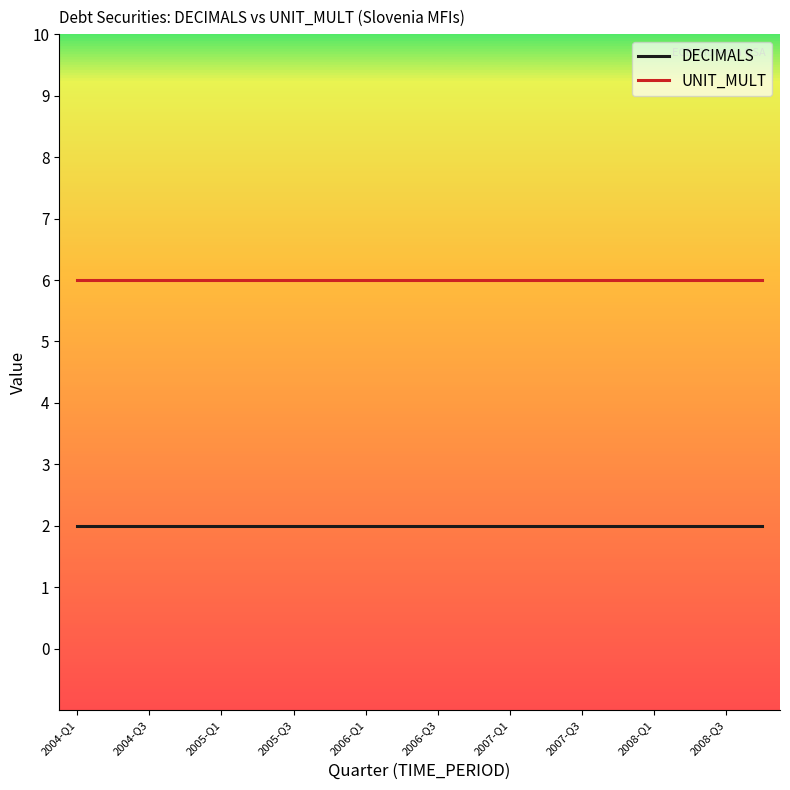

Rank the series by their average value, from lowest to highest.

DECIMALS, UNIT_MULT